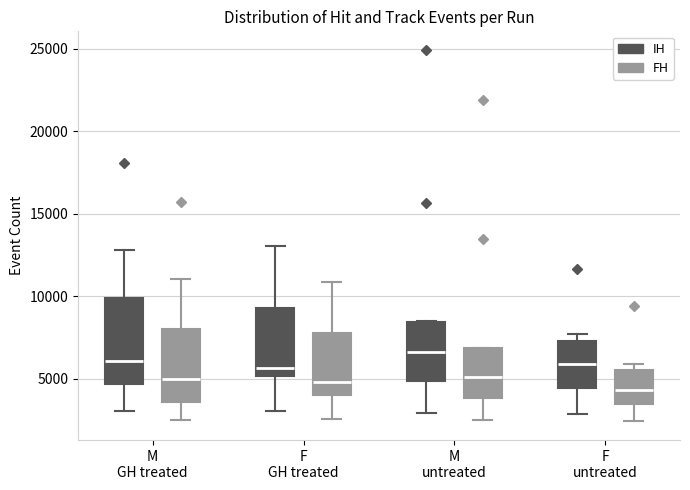

Reading left to right, transcribe this box plot: for each box, give where its median line is, the range the box spans, and where its two whiskers end, as read against the y-axis. The values are not printed on the chart, so give them approximately, as read against the axis.

M GH treated (IH): median 6000, box 4500 to 10000, whiskers 3000 to 13000
M GH treated (FH): median 5000, box 3500 to 8000, whiskers 2500 to 11000
F GH treated (IH): median 5500, box 5000 to 9500, whiskers 3000 to 13000
F GH treated (FH): median 5000, box 4000 to 8000, whiskers 2500 to 11000
M untreated (IH): median 6500, box 5000 to 8500, whiskers 3000 to 8500
M untreated (FH): median 5000, box 4000 to 7000, whiskers 2500 to 7000
F untreated (IH): median 6000, box 4500 to 7500, whiskers 3000 to 7500 (just above the box's upper edge)
F untreated (FH): median 4500, box 3500 to 5500, whiskers 2500 to 6000